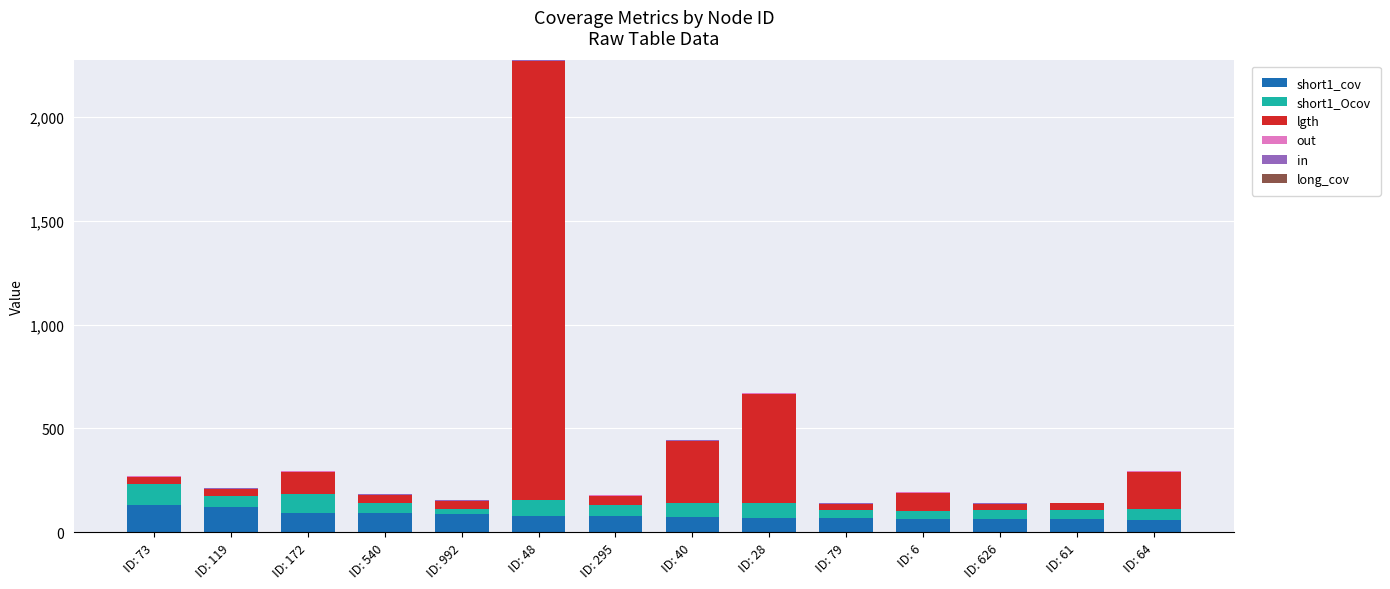

What is the maximum value for short1_cov?

130.8